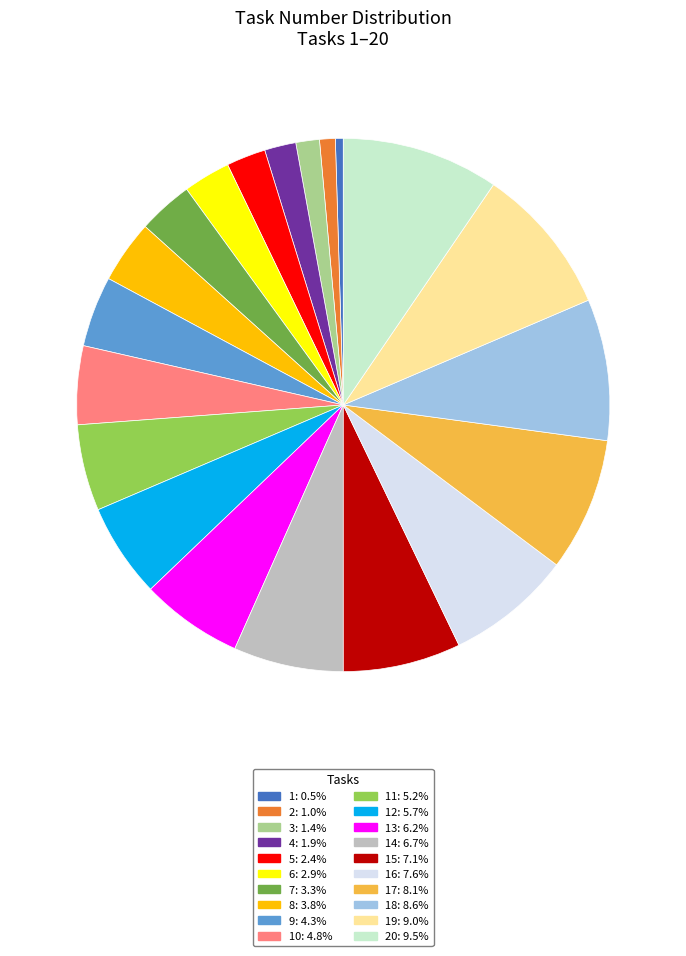

Is 18: 8.6% the majority of the pie?

No